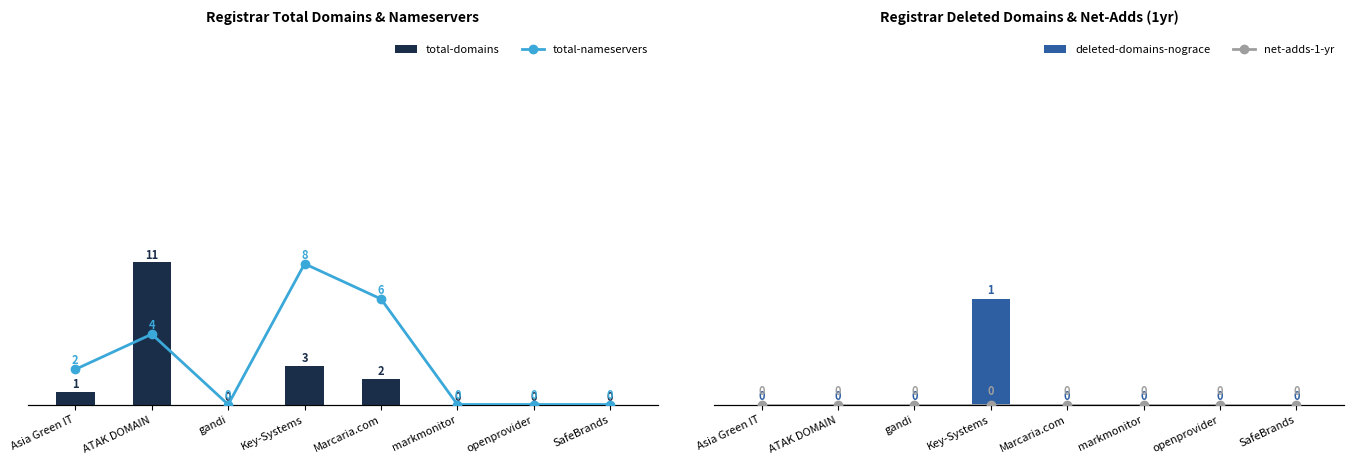

What value does the total-nameservers series have at Asia Green IT?

2